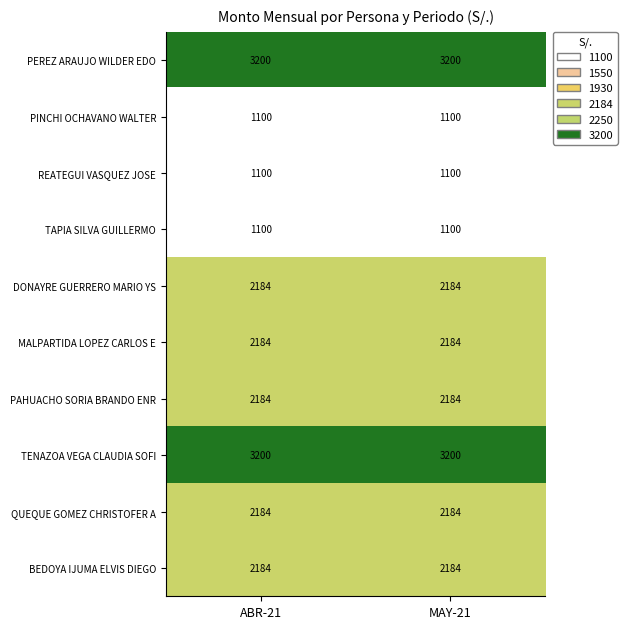

At how many categories does at least one series exceed 3014?

2